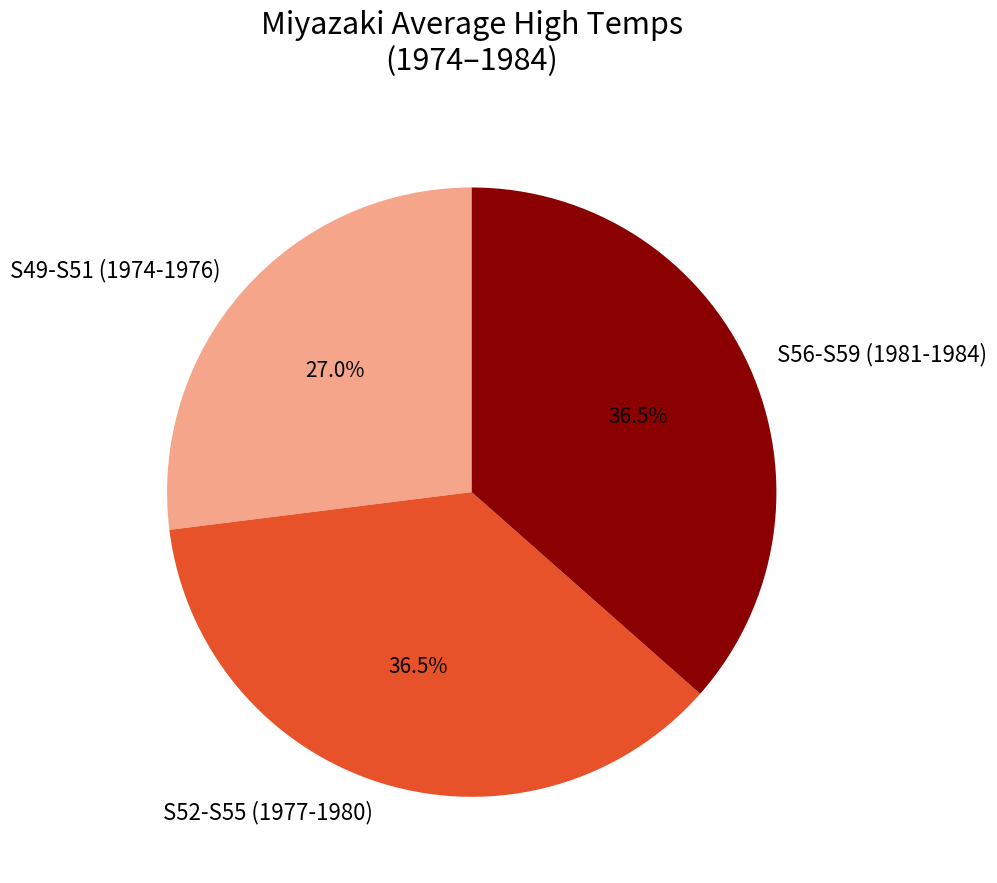

Does S52-S55 (1977-1980) represent more than half of the total?

No